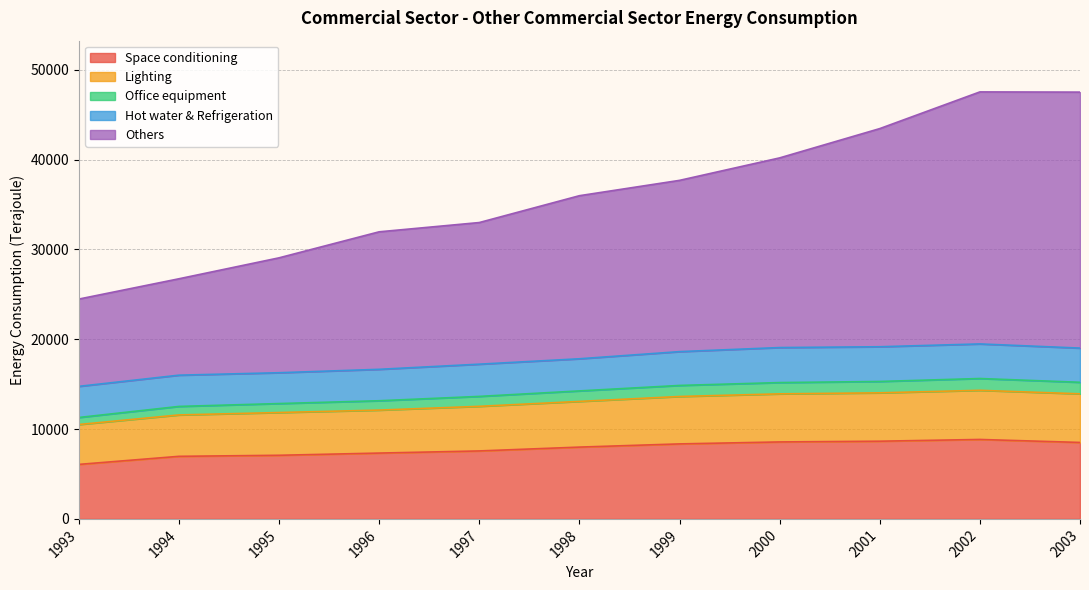

True or false: Space conditioning and Lighting cross at least once.

False